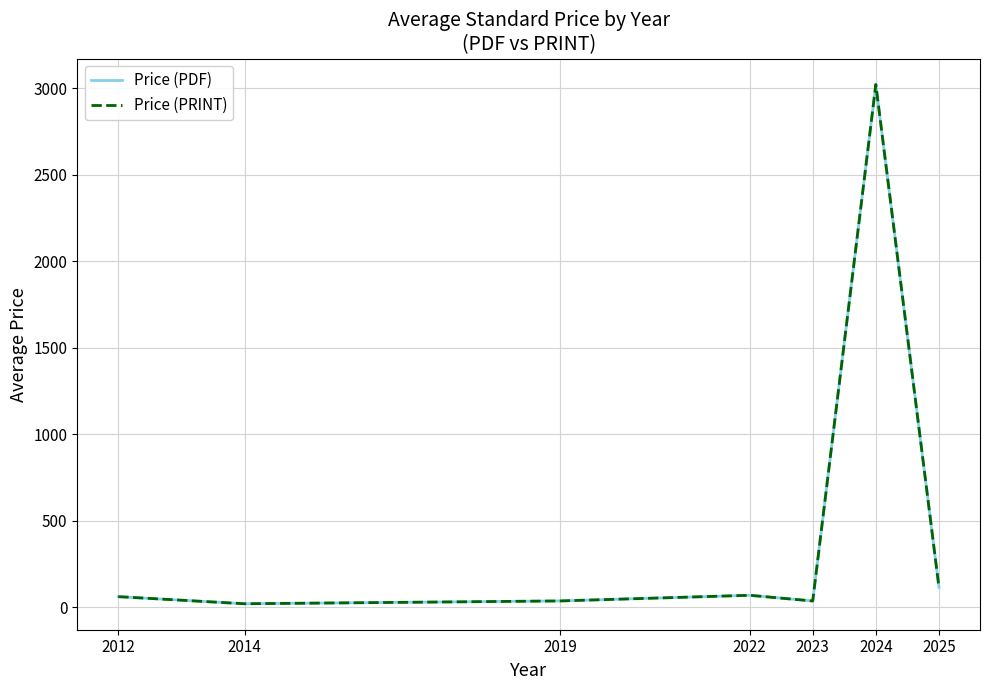

Is it true that Price (PDF) equals 778.2 at 2024?

False